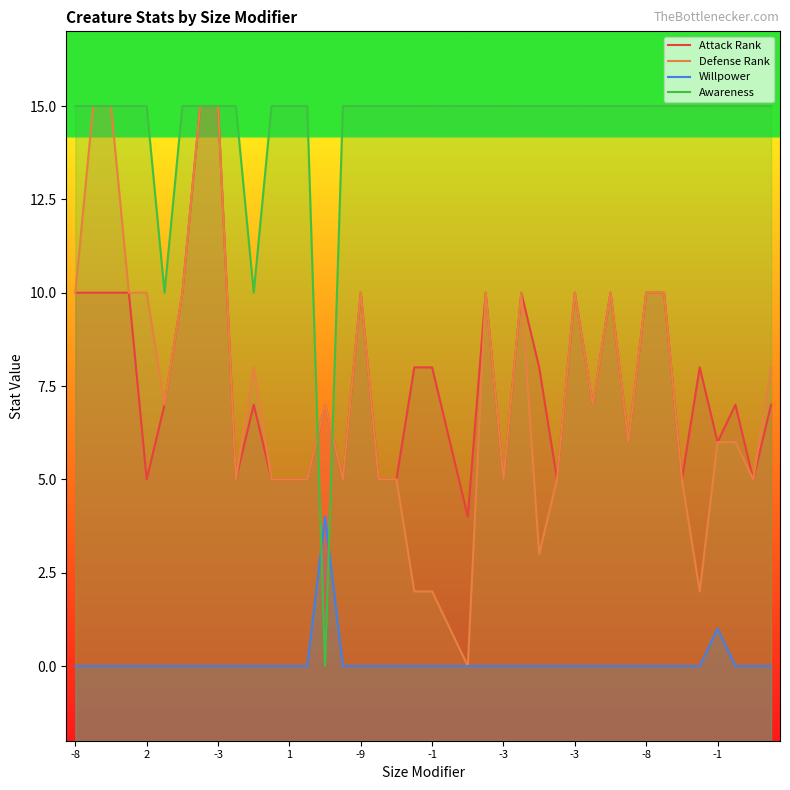

How many values in Awareness are above zero?

39